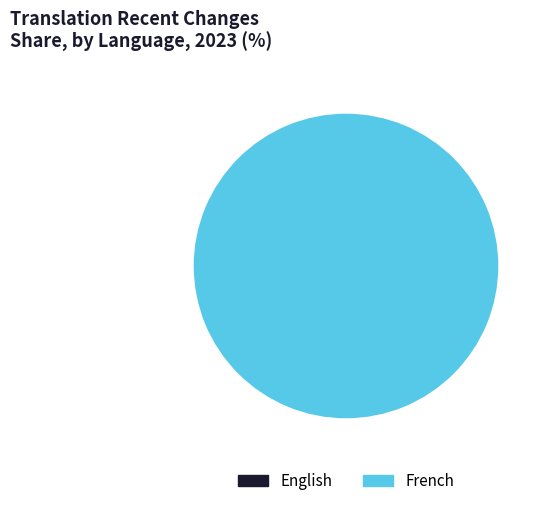

Is there any slice that represents more than half of the pie?

Yes